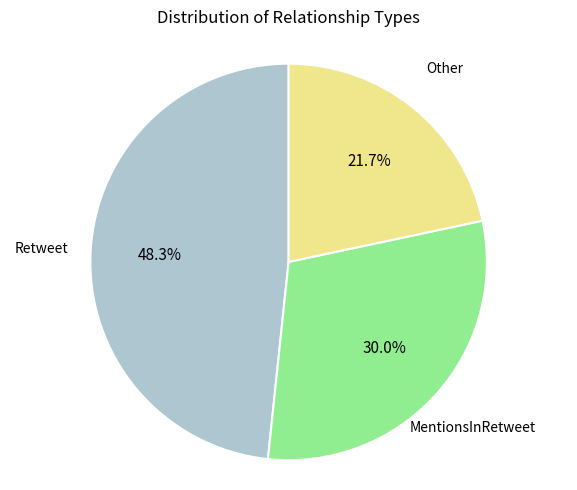

How many segments does this pie chart have?

3